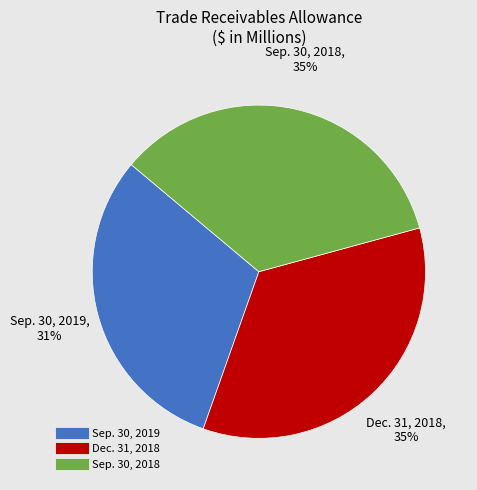

Combined, do Dec. 31, 2018 and Sep. 30, 2019 account for over 50%?

Yes